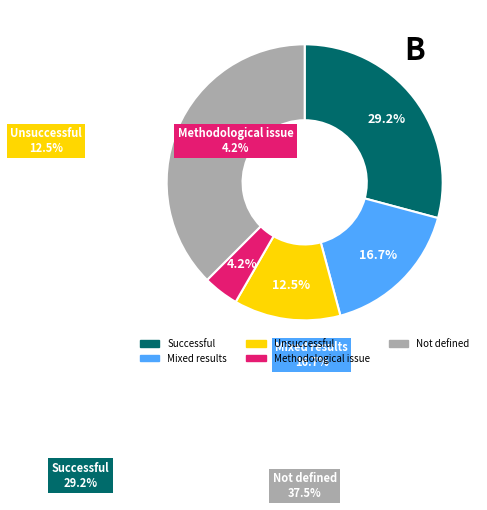

Is there a majority slice in this chart?

No